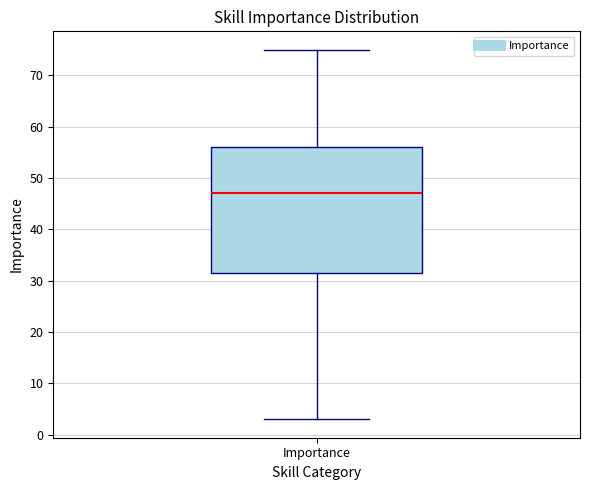

Transcribe this box plot: give where the median line is, the range the box spans, and where the two whiskers end, as read against the y-axis. The values are not printed on the chart, so give them approximately, as read against the axis.

median 47, box 32 to 56, whiskers 3 to 75